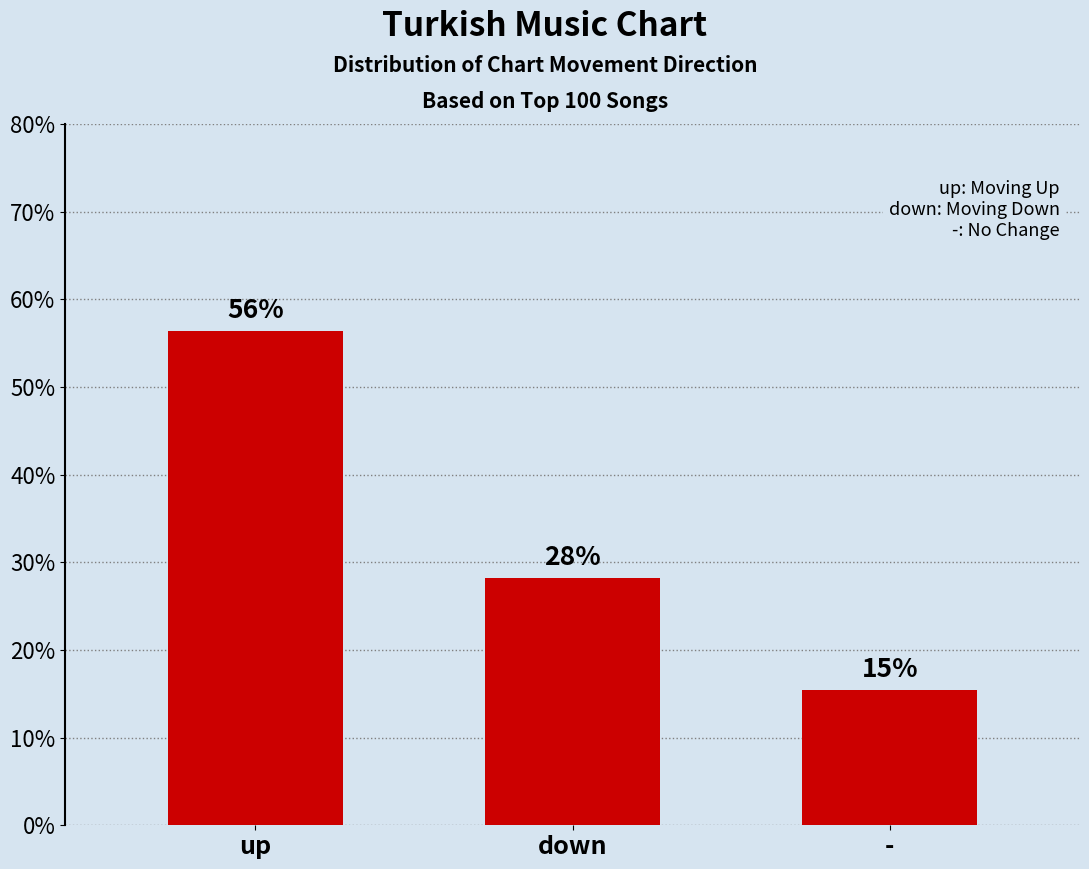

What is the sum of the values at up and down?

84.6